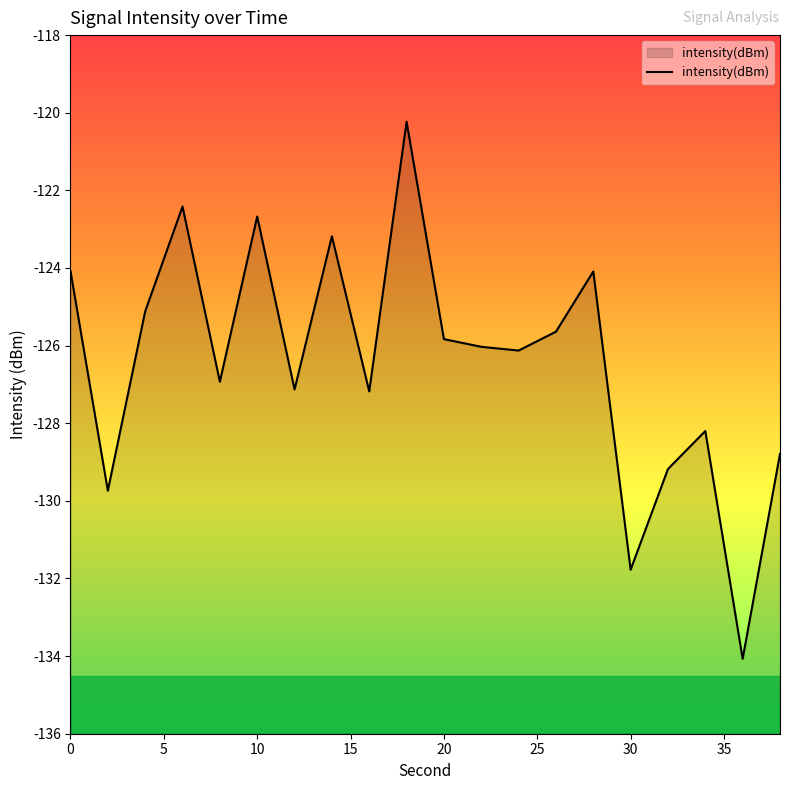

What is the greatest value displayed?

-120.2